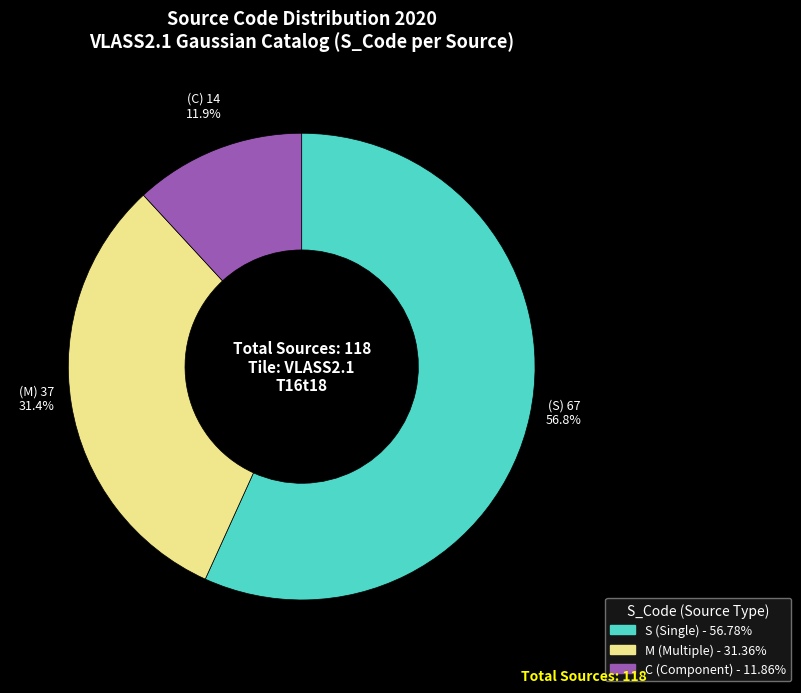

Which has a higher value, S or C?

S